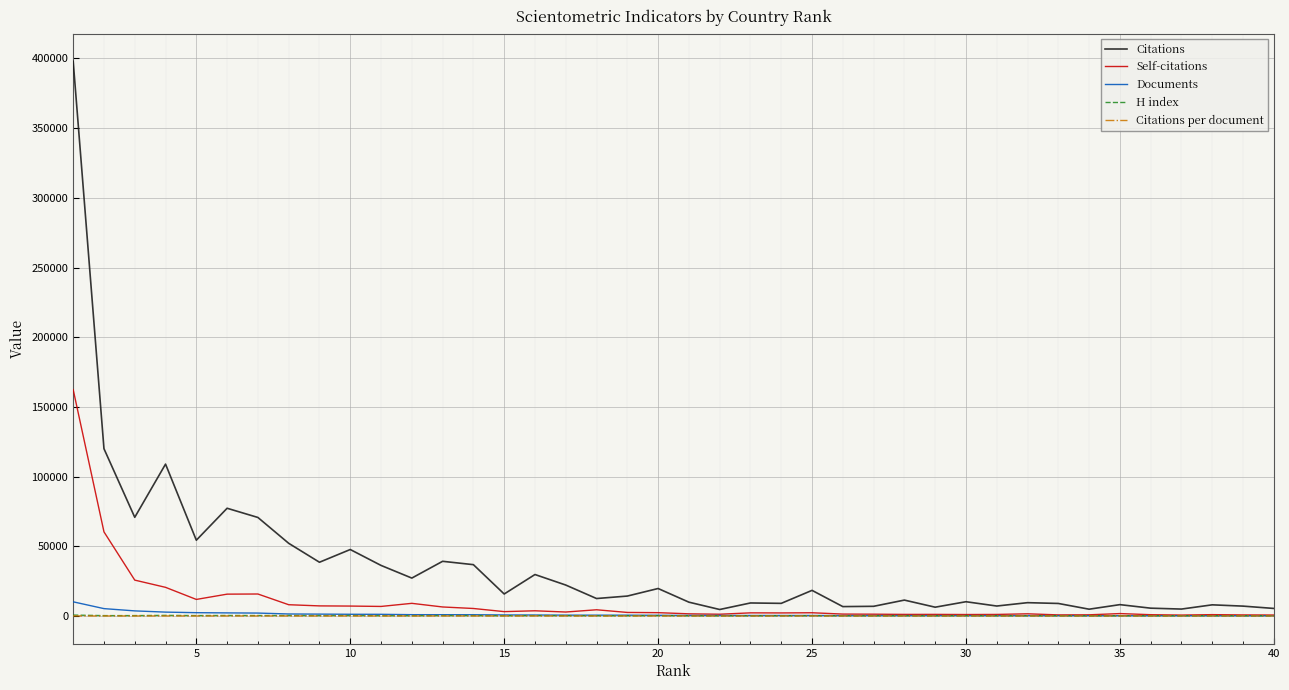

True or false: Citations and Citations per document cross at least once.

False